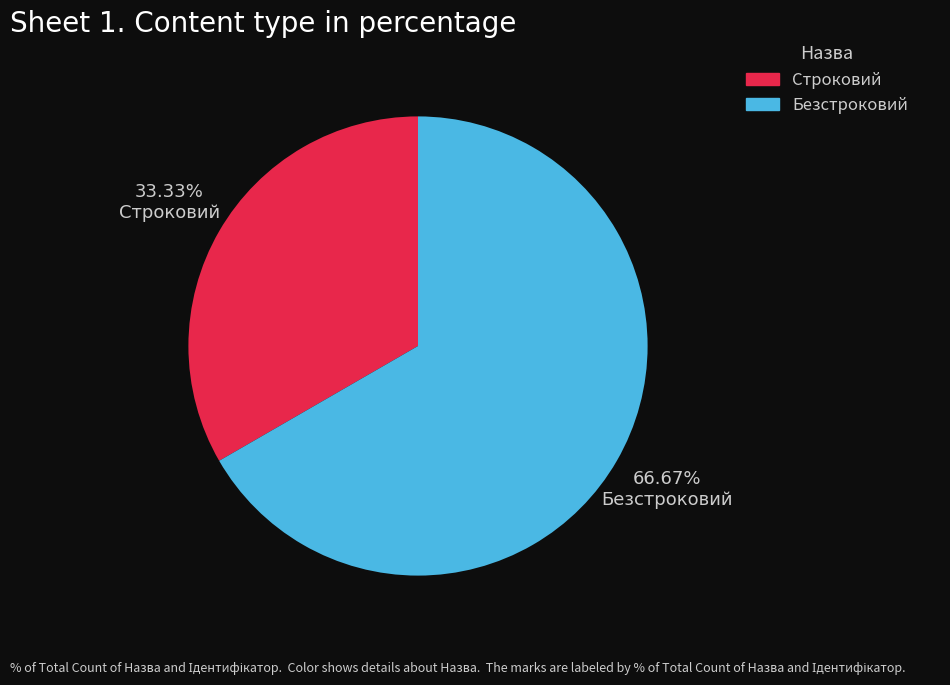

Rank the categories by value from highest to lowest.

Безстроковий, Строковий